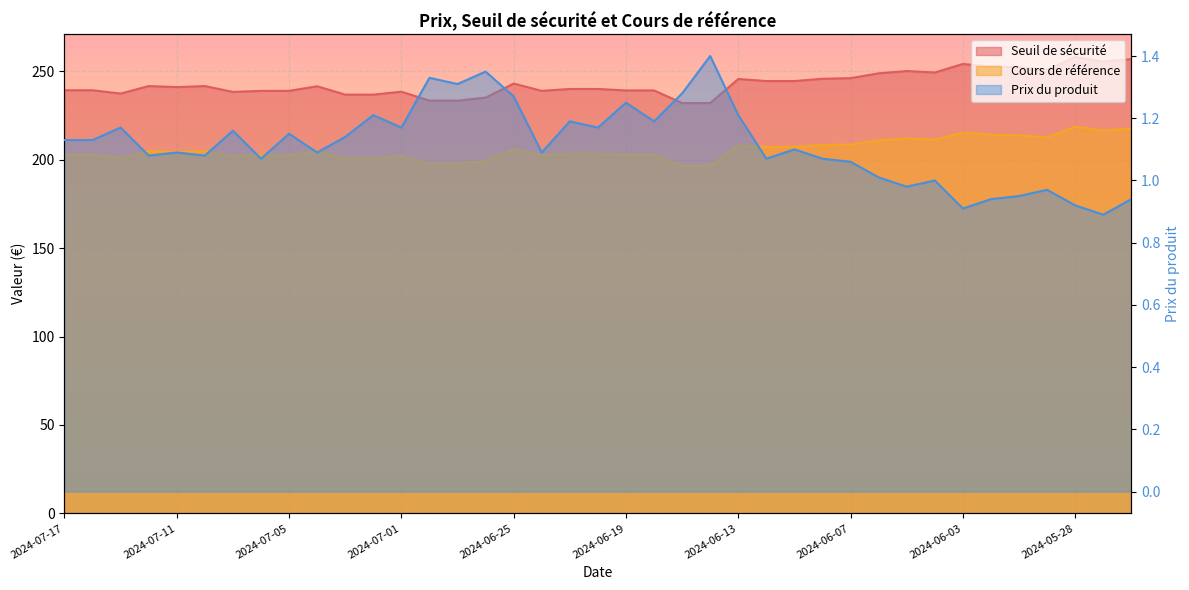

Rank the series by their maximum value, from highest to lowest.

Seuil de sécurité, Cours de référence, Prix du produit